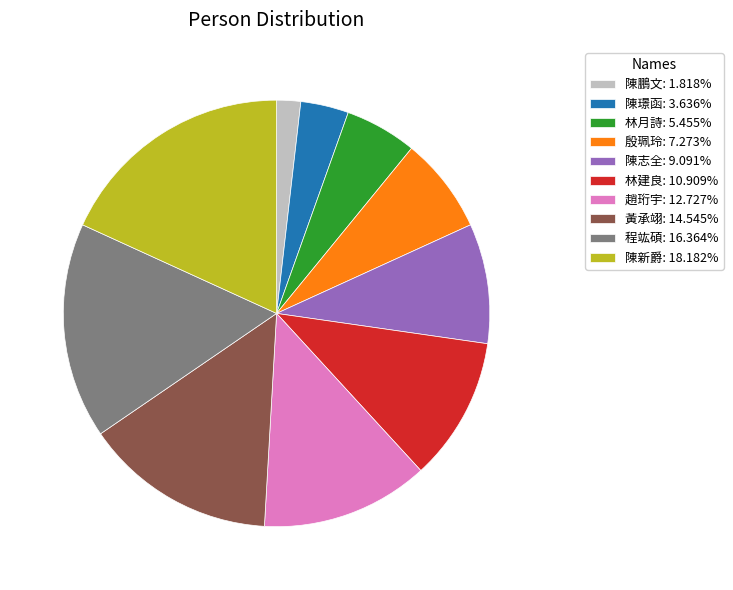

Is 林建良: 10.909% the majority of the pie?

No